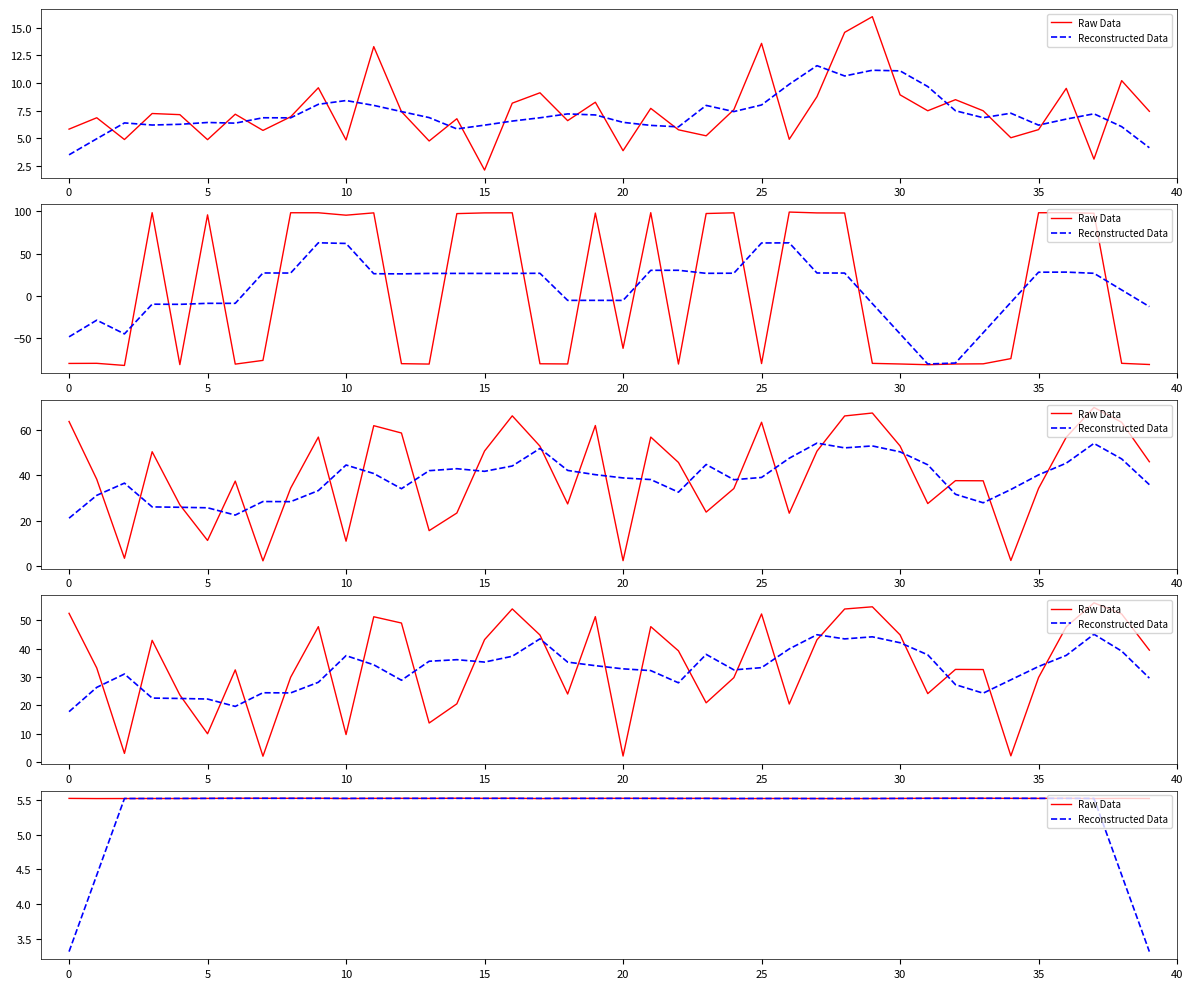

True or false: Reconstructed Data and Raw Data cross at least once.

True